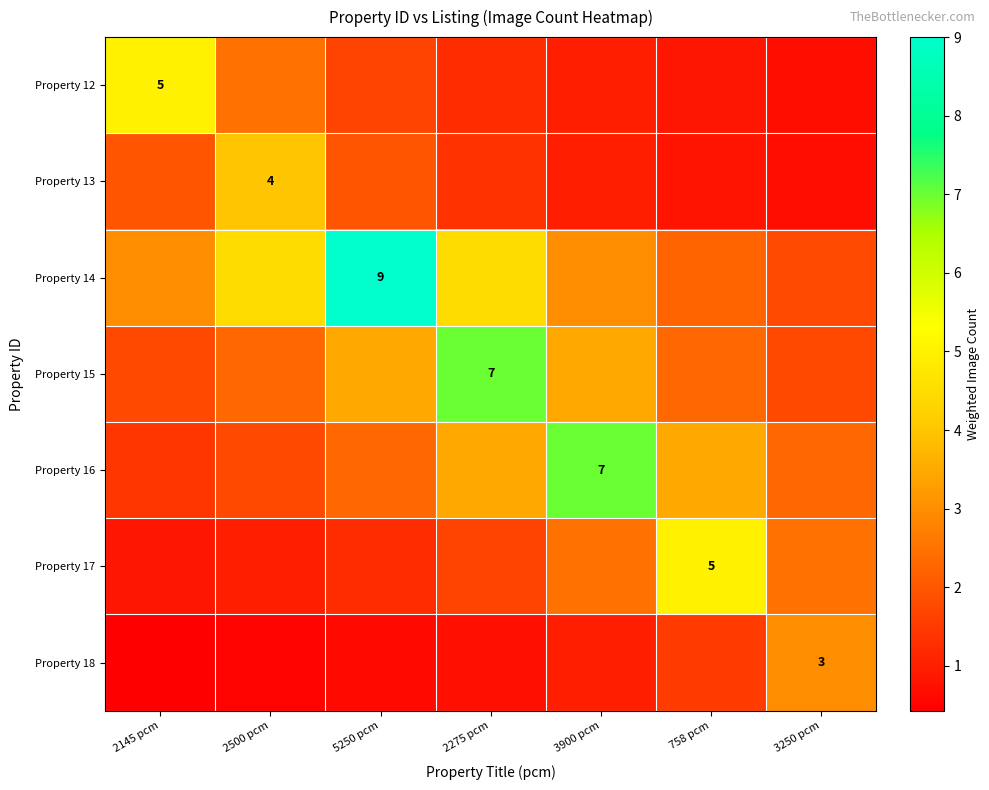

What is the difference between the Property 18 values at 2500 pcm and 2145 pcm?

0.1